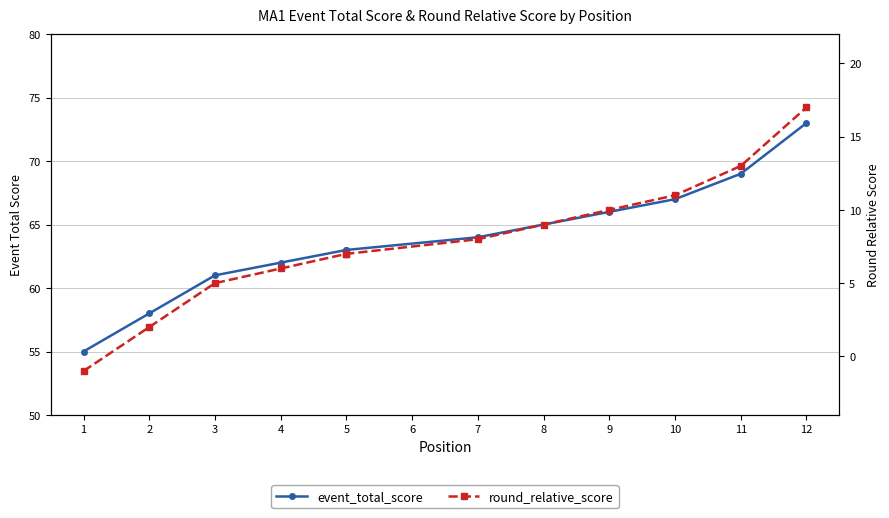

What is the minimum value for event_total_score?

55